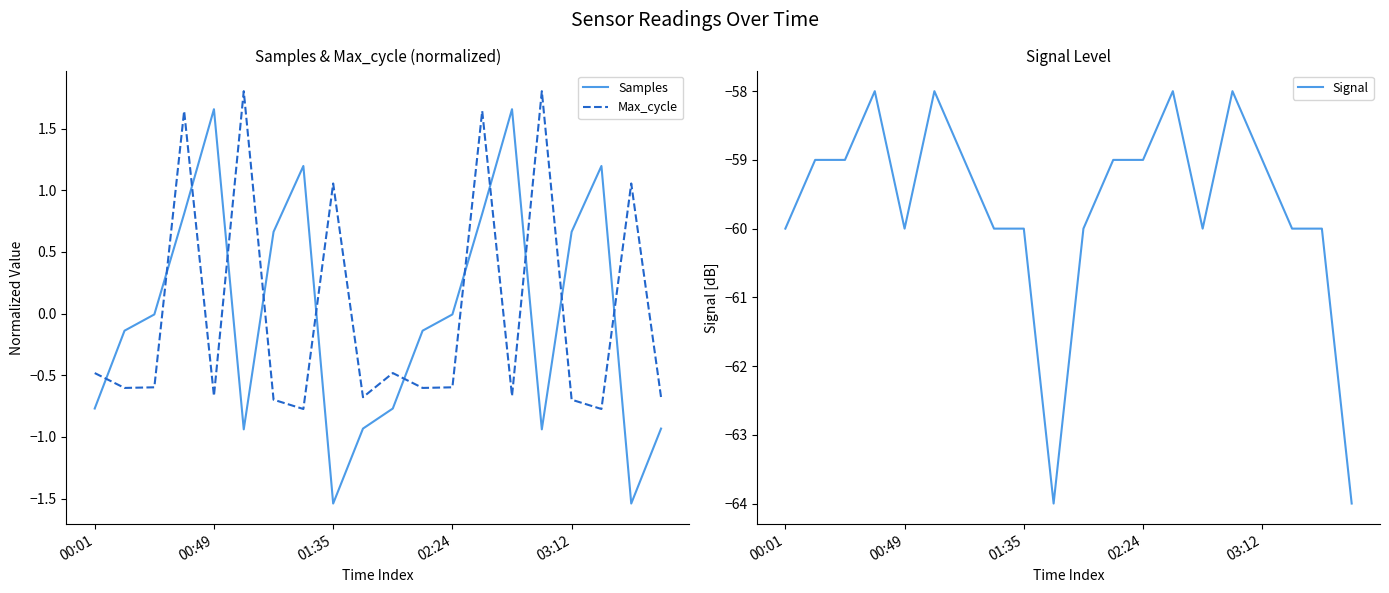

What is the difference between the Samples values at 9 and 00:01?

0.2